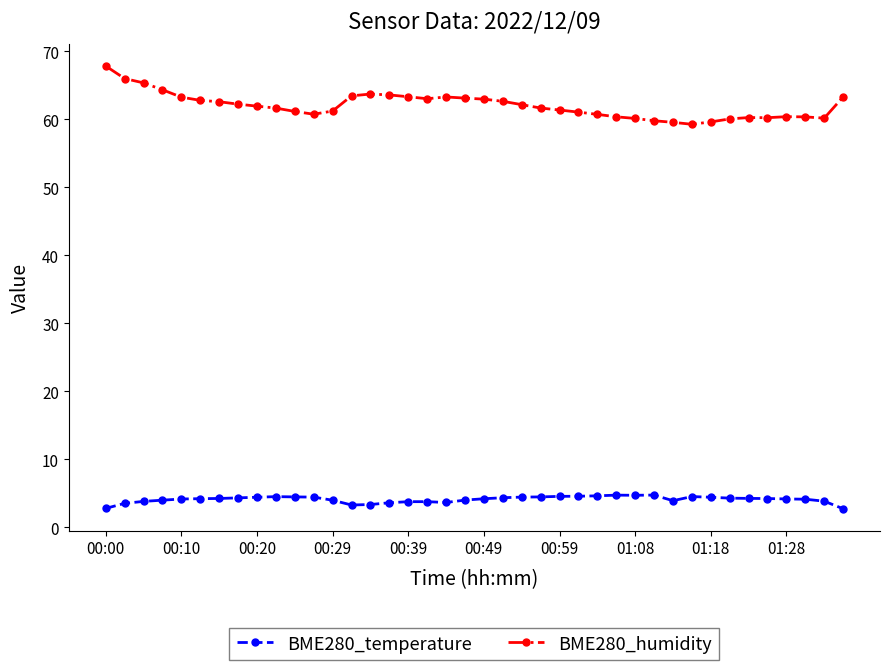

What is the difference between the maximum and minimum values in the BME280_temperature series?

2.0